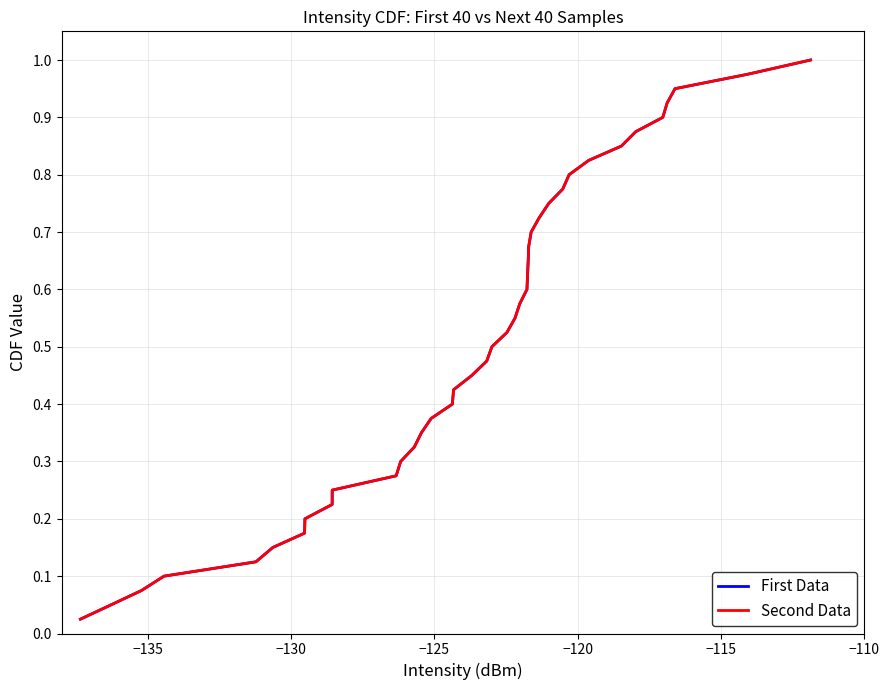

True or false: Second Data and First Data cross at least once.

False